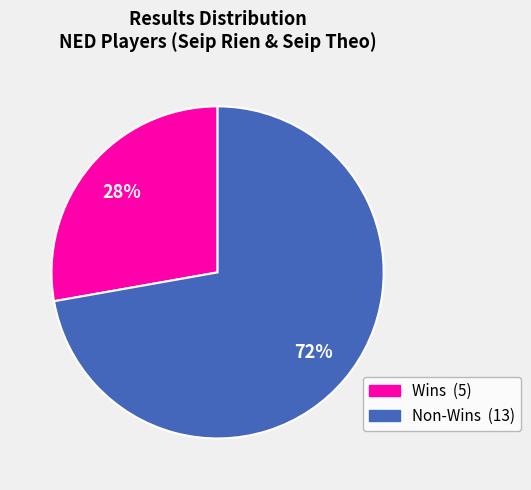

Does any single category account for the majority?

Yes